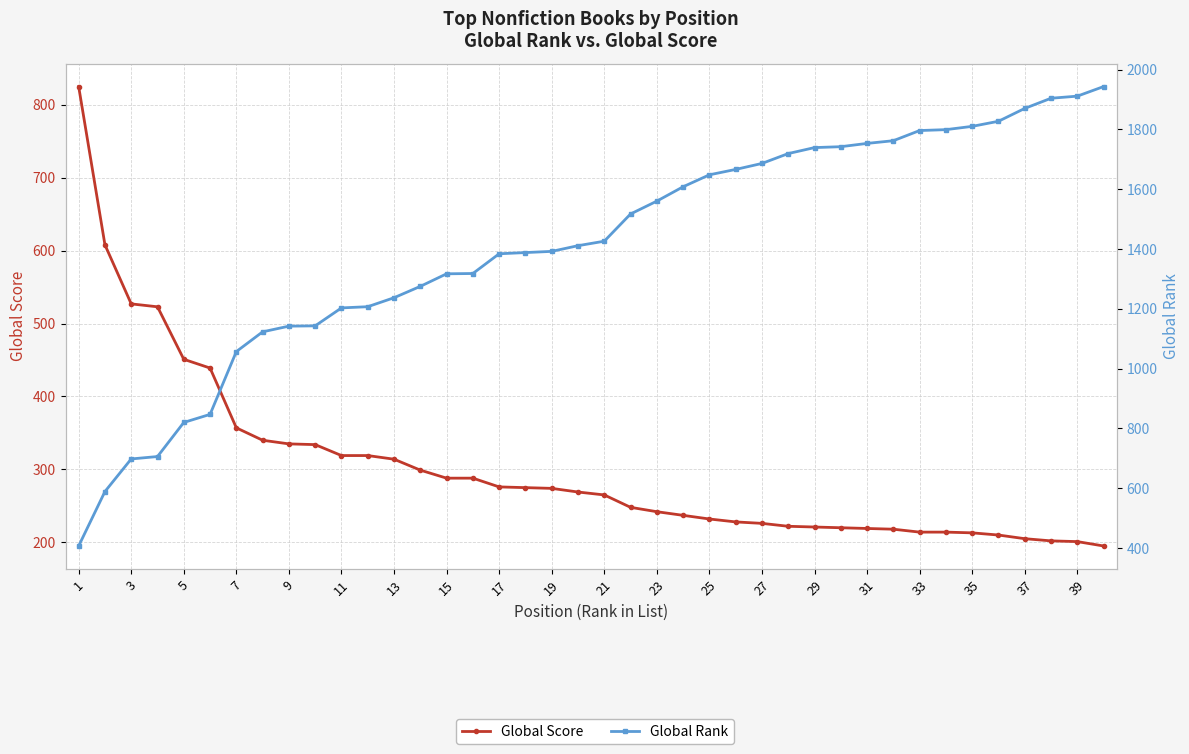

What is the value of the Global Rank point at the 29th from the left?

1739